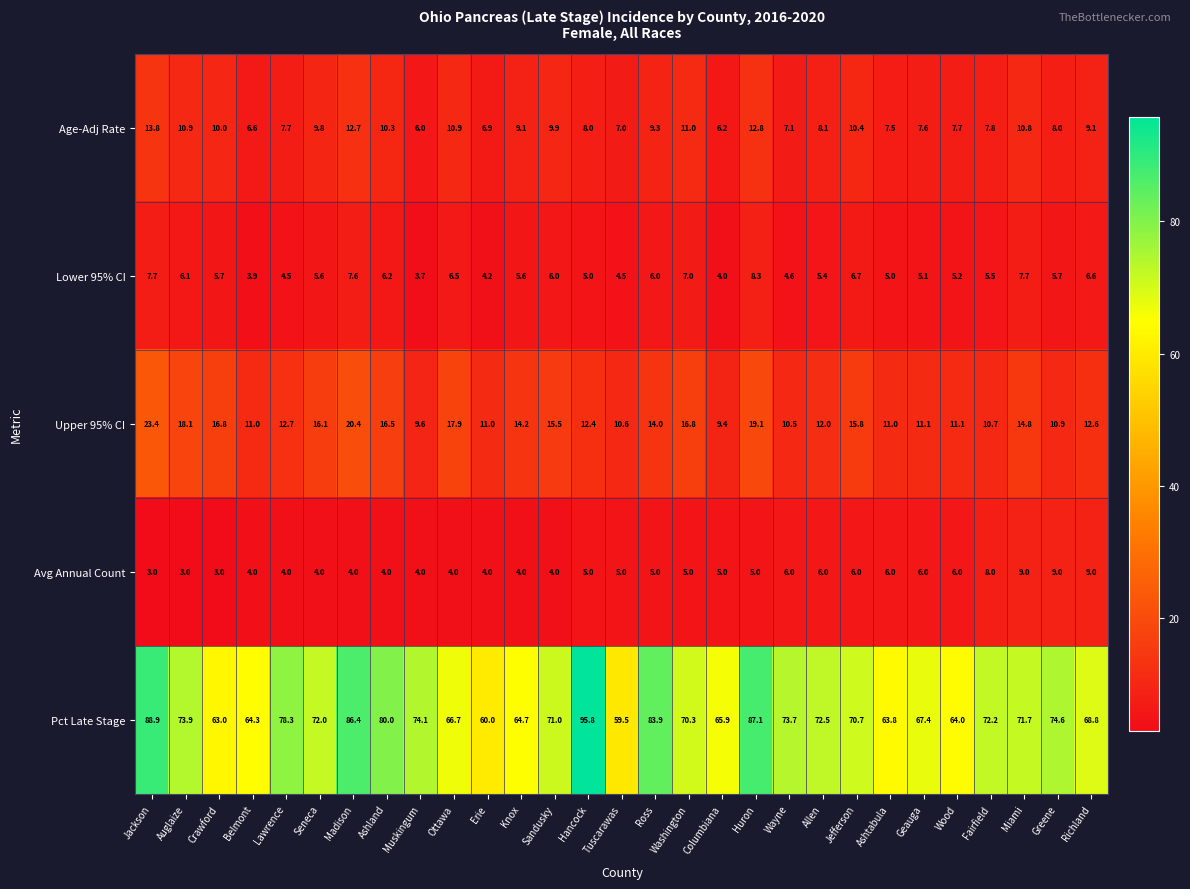

The value of Avg Annual Count at Jackson is 0.7. True or false?

False